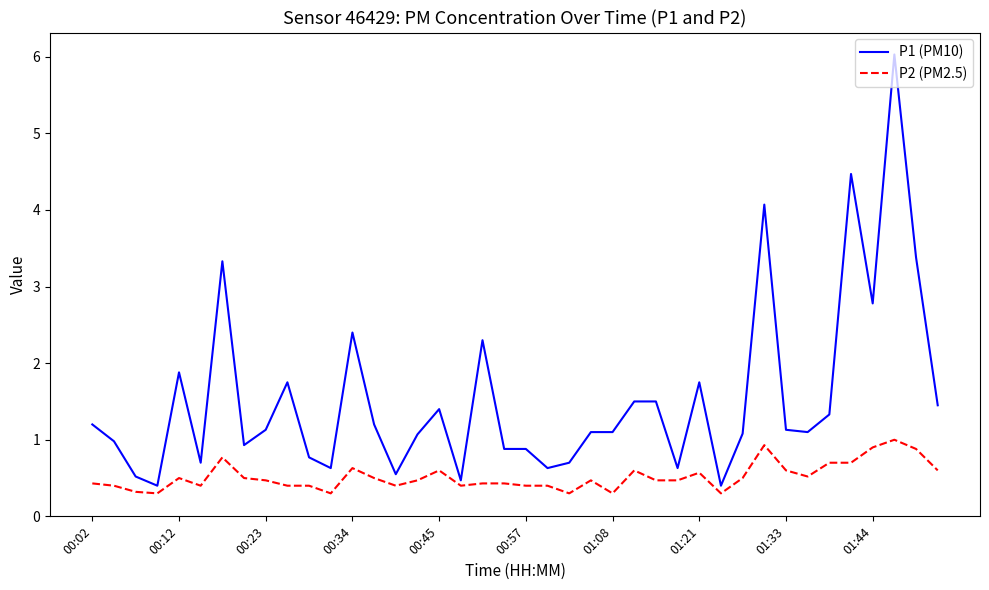

Which series has the largest total across all categories?

P1 (PM10)